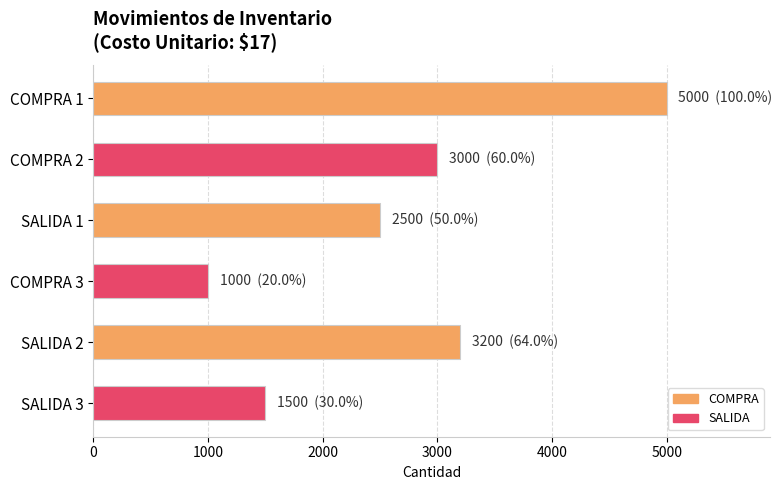

What is the label of the 3rd bar from the bottom?

COMPRA 3